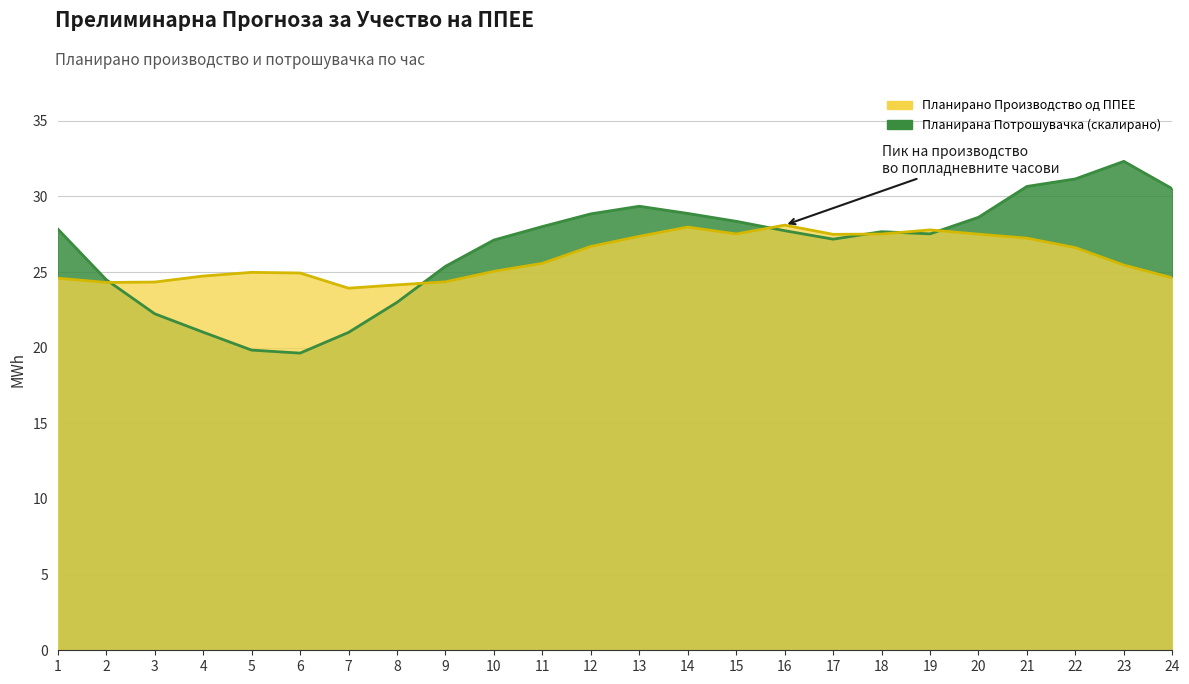

Which has a higher value, 16 or 3?

16